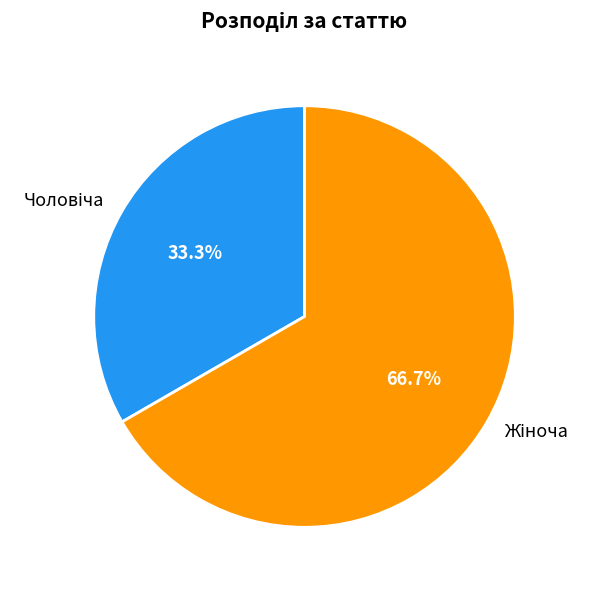

Is there any slice that represents more than half of the pie?

Yes